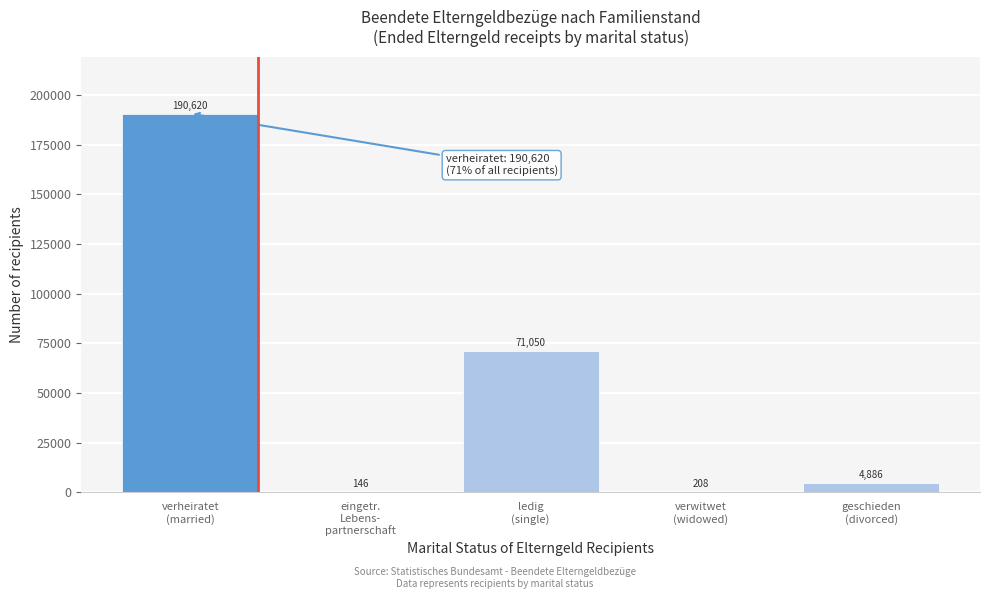

What is the sum of all values?

266910